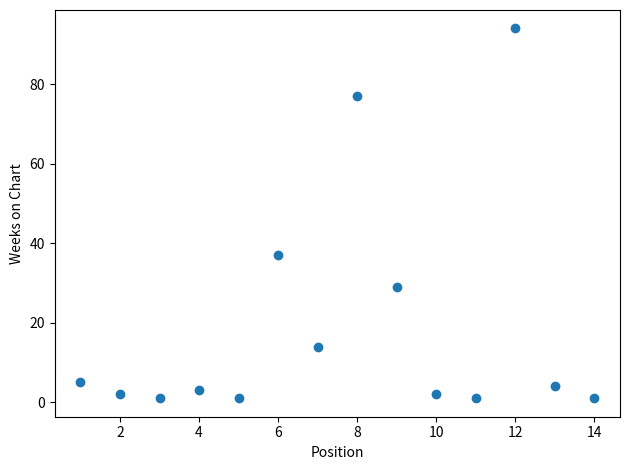

What is the range of Y values (max minus min)?

93